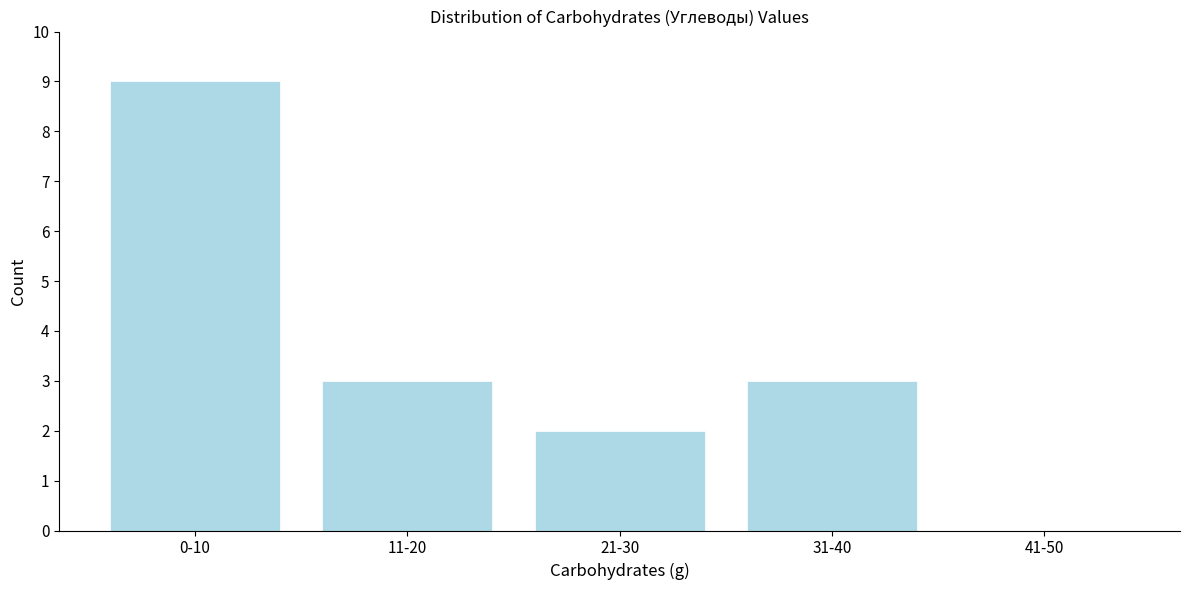

Reading right to left, transcribe all the data shown in this chart.

41-50=0	31-40=3	21-30=2	11-20=3	0-10=9